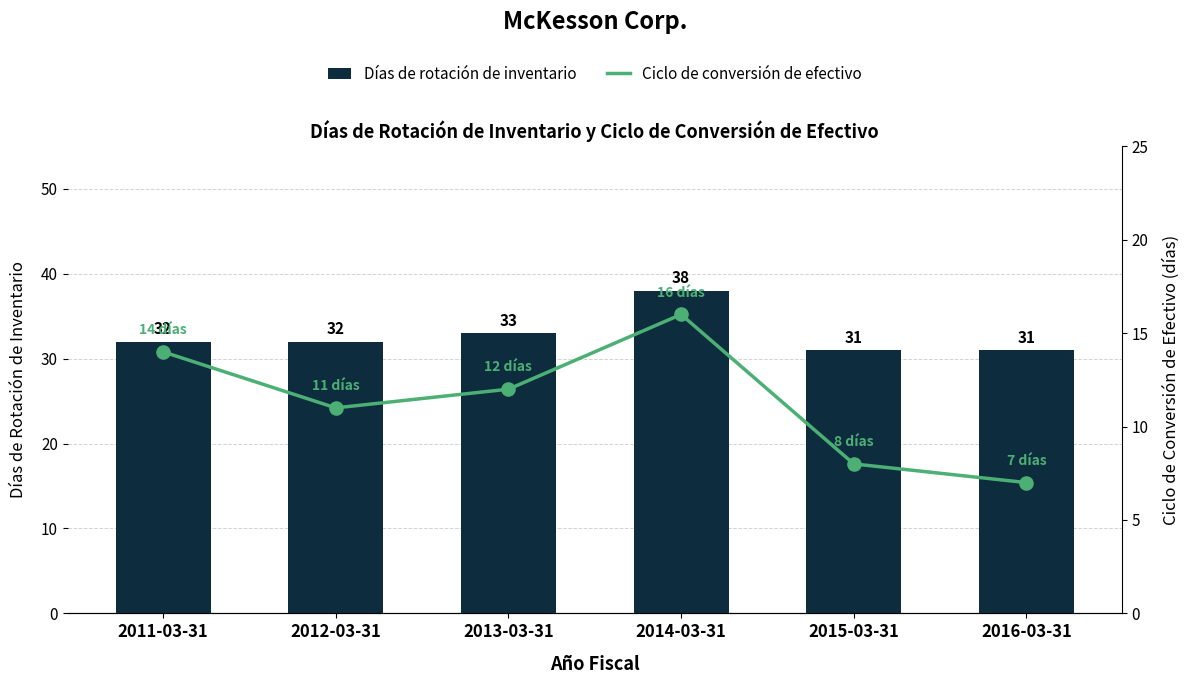

At how many categories does at least one series exceed 27?

6